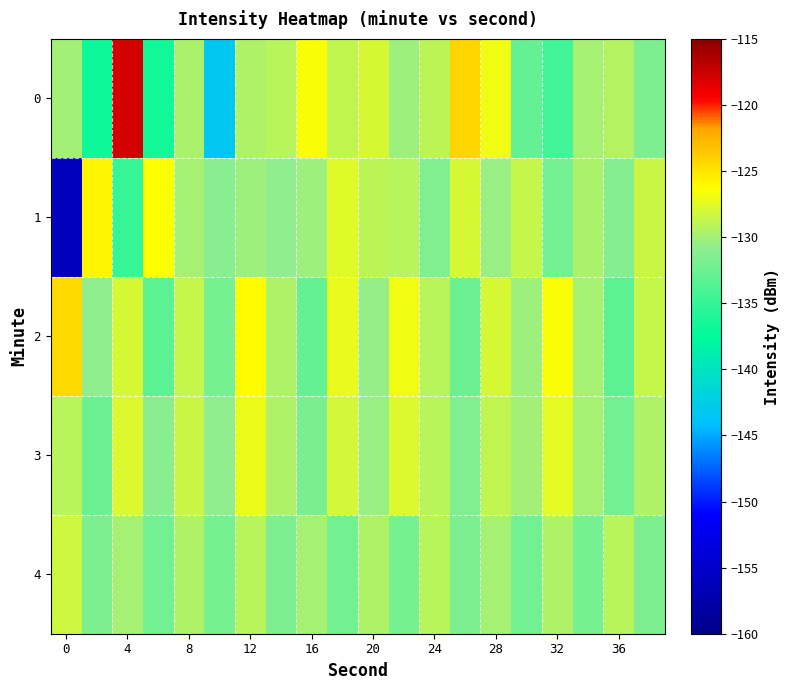

Which series has the largest total across all categories?

2